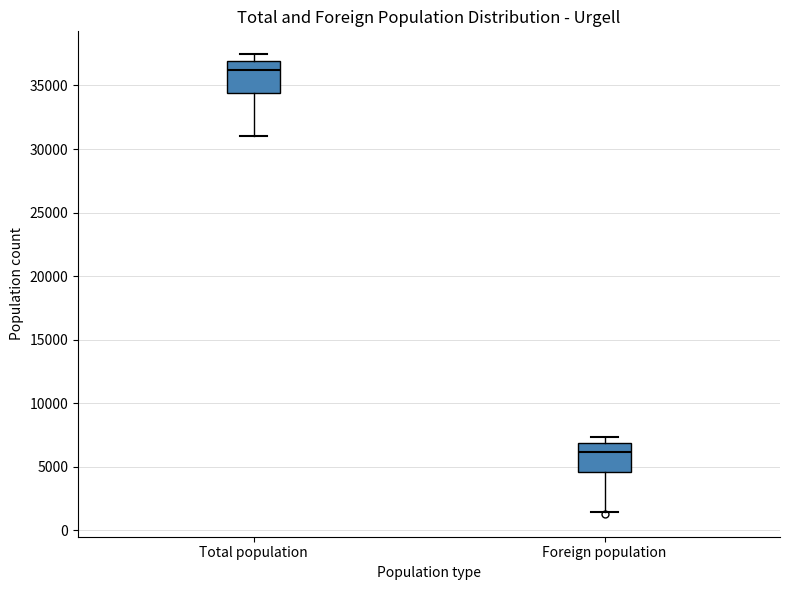

Which box has the highest median line?

Total population